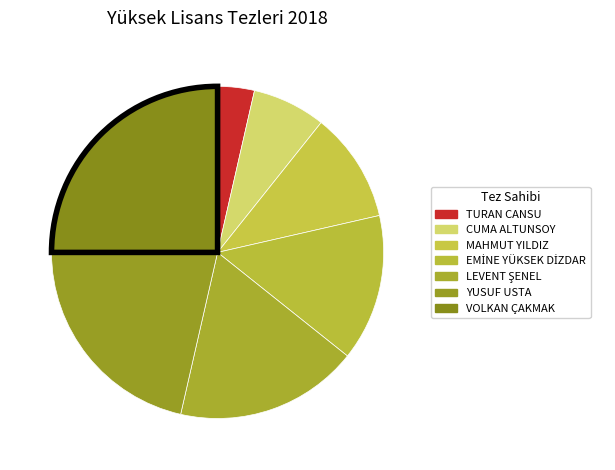

Between EMİNE YÜKSEK DİZDAR and YUSUF USTA, which is larger?

YUSUF USTA